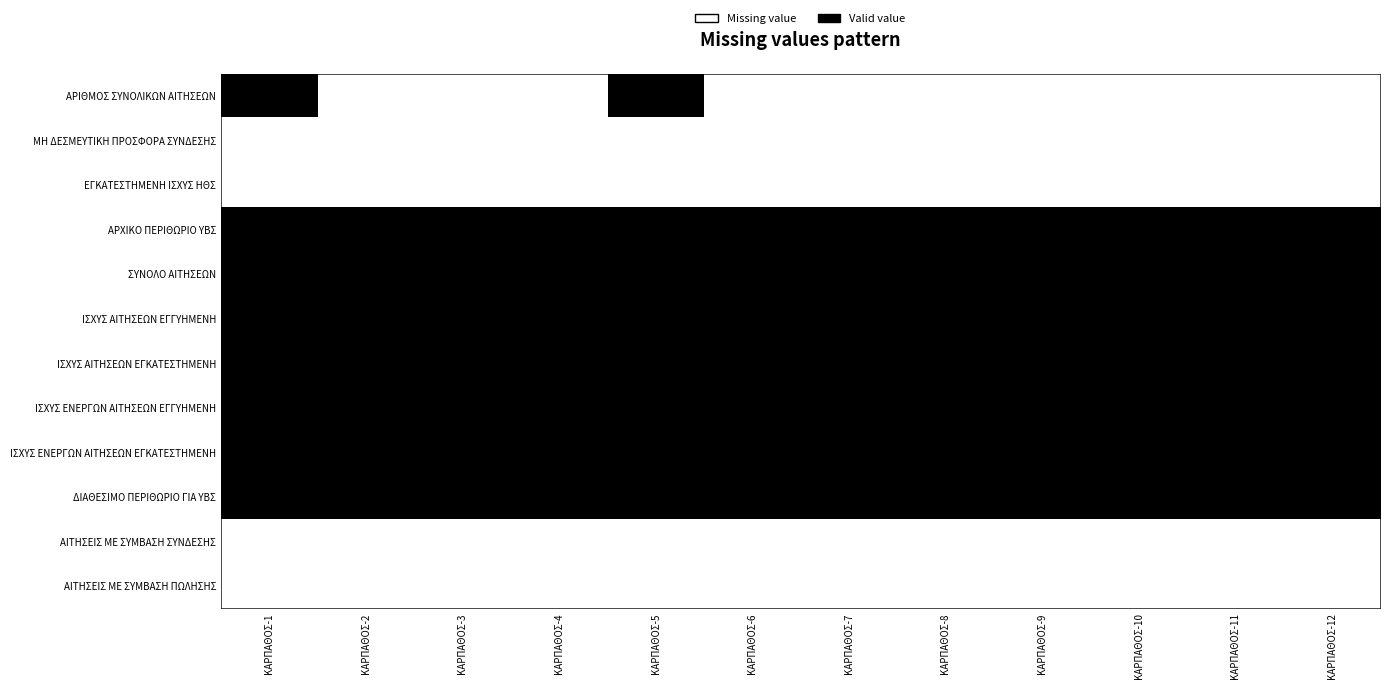

What is the greatest value displayed?

1